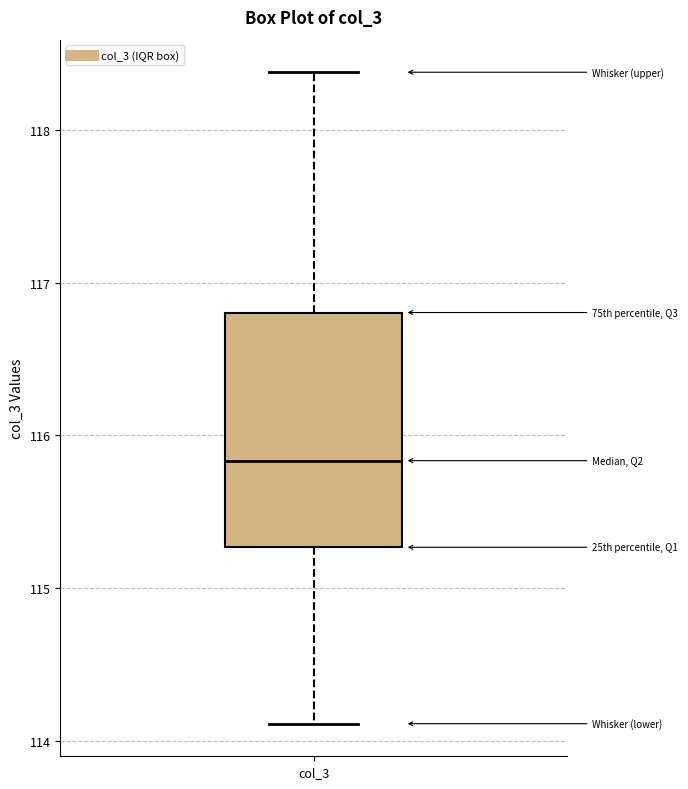

Read this box plot against the y-axis: the position of the median line, the range covered by the box, and the ends of both whiskers. The values are not printed on the chart, so give them approximately, as read against the axis.

median 115.8, box 115.3 to 116.8, whiskers 114.1 to 118.4